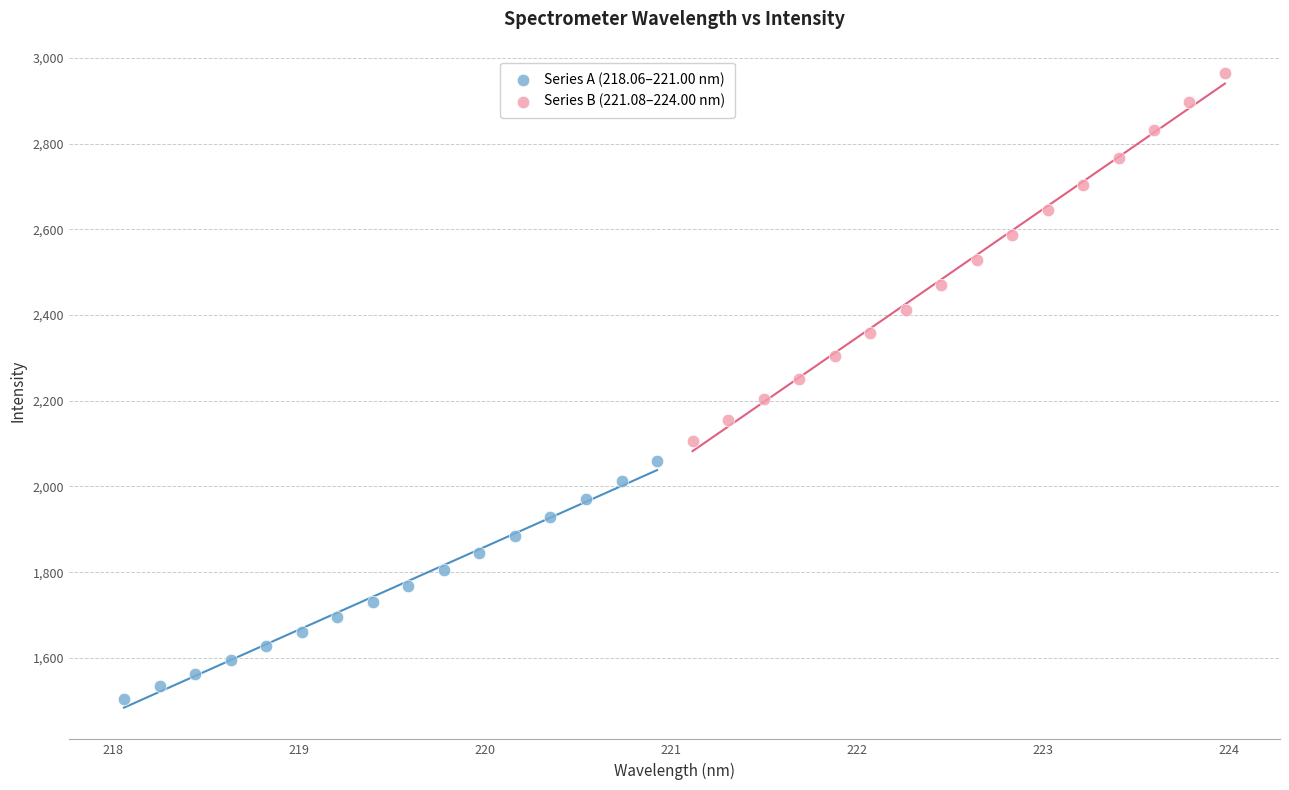

Which series reaches the minimum Y coordinate?

Series A (218.06–221.00 nm)